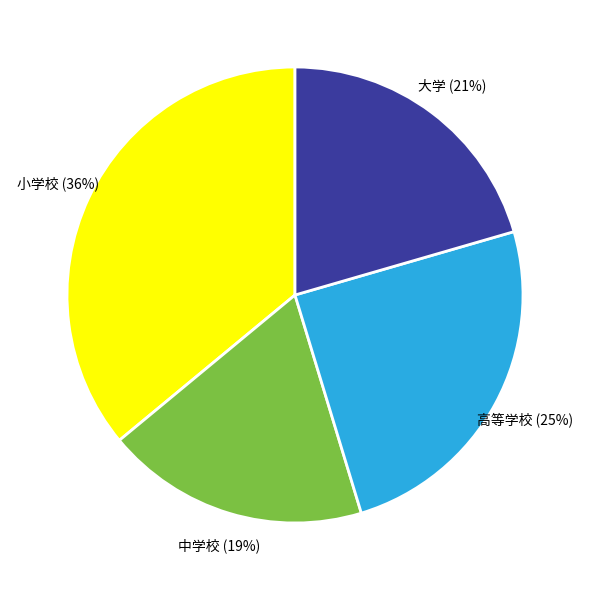

Count the number of slices in the pie.

4